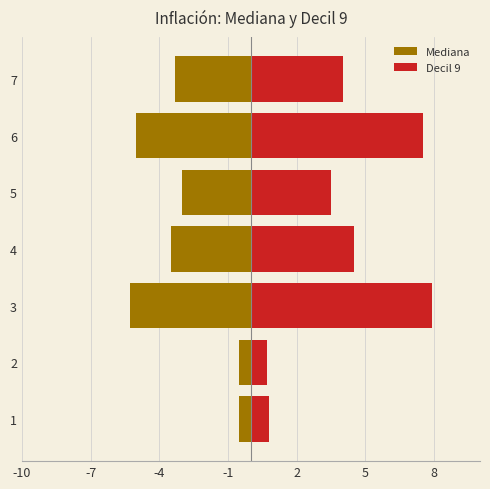

Which series changed the most between -4 and 8?

Decil 9